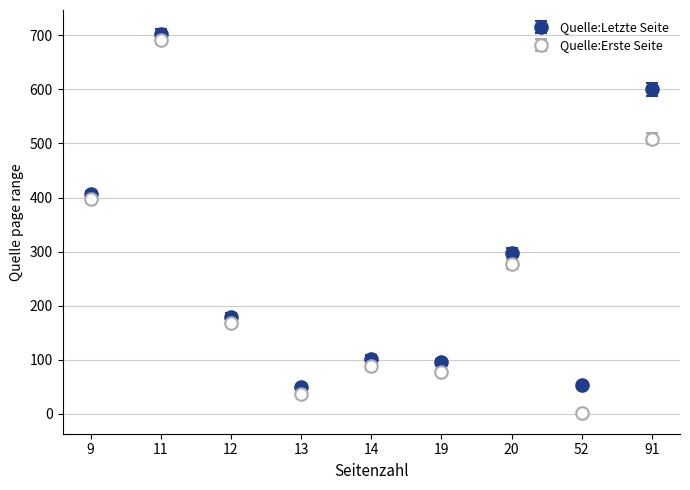

Does the chart display data point markers on the line(s)?

Yes